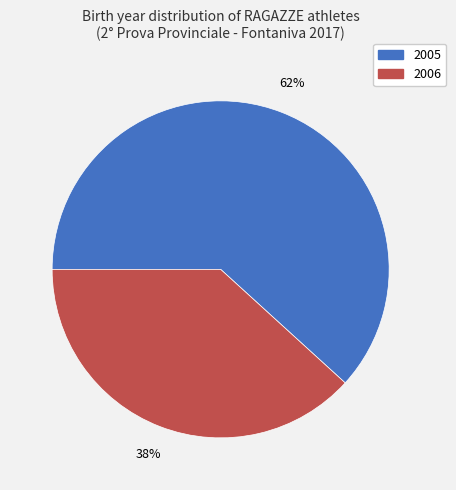

To the nearest percent, what is the combined percentage of 2005 and 2006?

100%